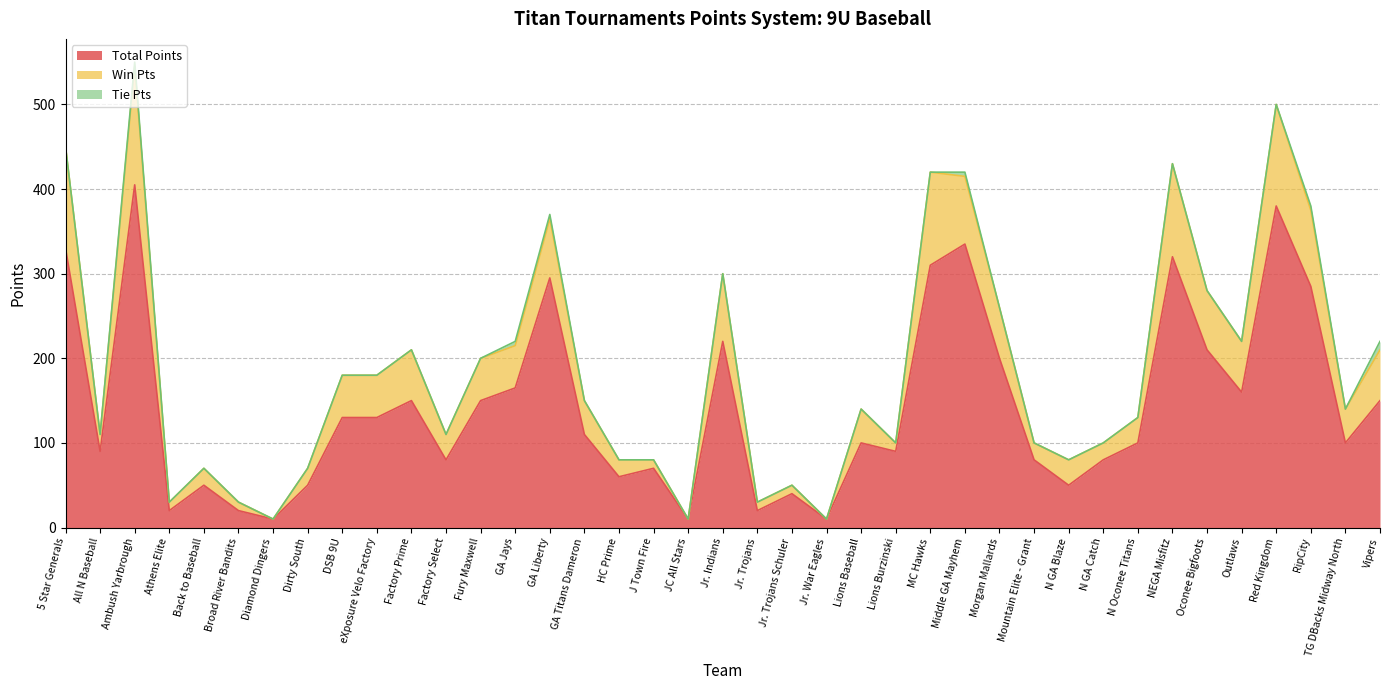

What is the maximum value for Total Points?

405